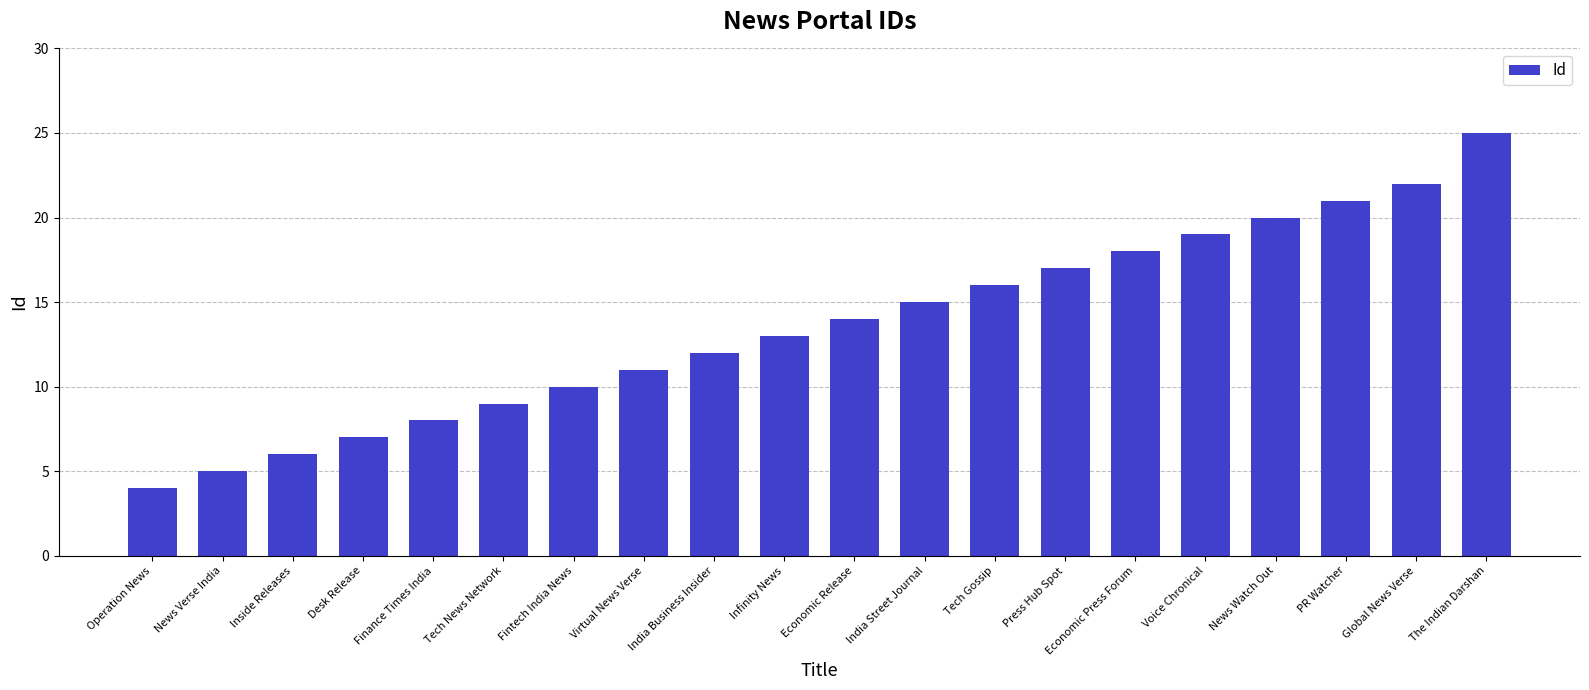

How many values are below 14?

10